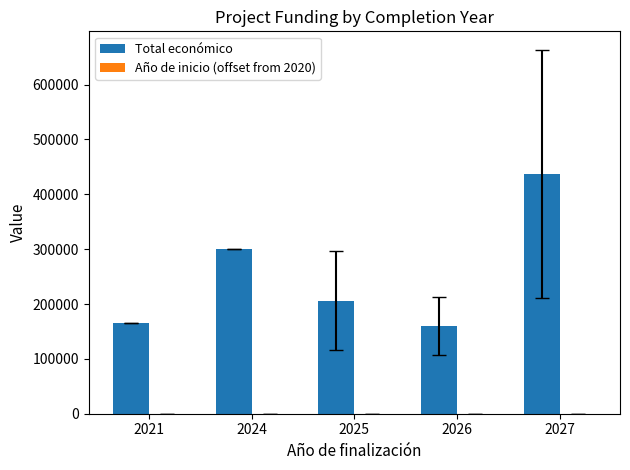

Are the bars grouped side by side (vs. stacked)?

Yes